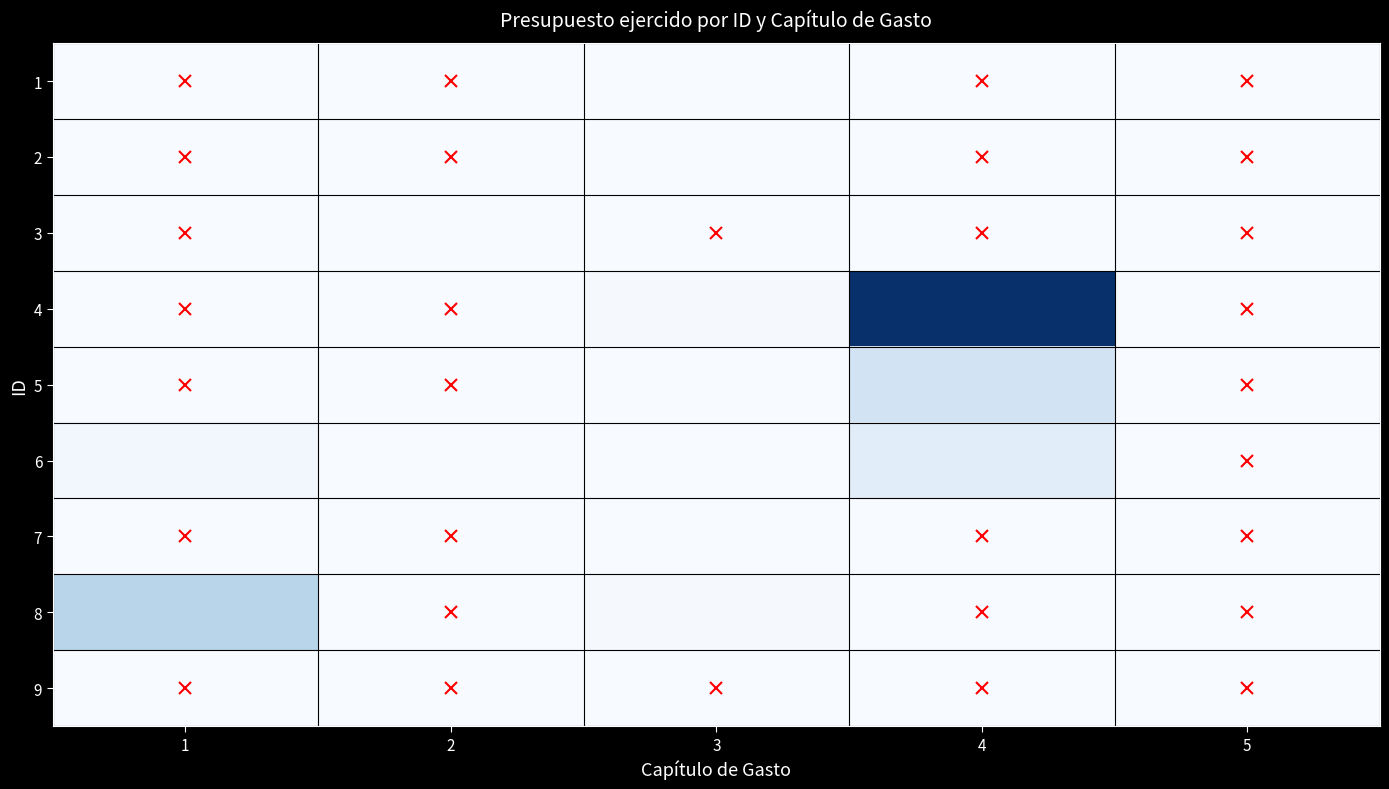

Reading left to right, extract all data points from this chart.

1: 1=0.0	2=0.0	3=323509.3	4=0.0	5=0.0
2: 1=0.0	2=0.0	3=418663.0	4=0.0	5=0.0
3: 1=0.0	2=32178.2	3=0.0	4=0.0	5=0.0
4: 1=0.0	2=0.0	3=3907769.7	4=459532255.2	5=0.0
5: 1=0.0	2=0.0	3=683367.6	4=85728972.0	5=0.0
6: 1=14282938.8	2=217943.4	3=764101.3	4=48607363.4	5=0.0
7: 1=0.0	2=0.0	3=1525728.4	4=0.0	5=0.0
8: 1=133763786.2	2=0.0	3=4896146.1	4=0.0	5=0.0
9: 1=0.0	2=0.0	3=0.0	4=0.0	5=0.0